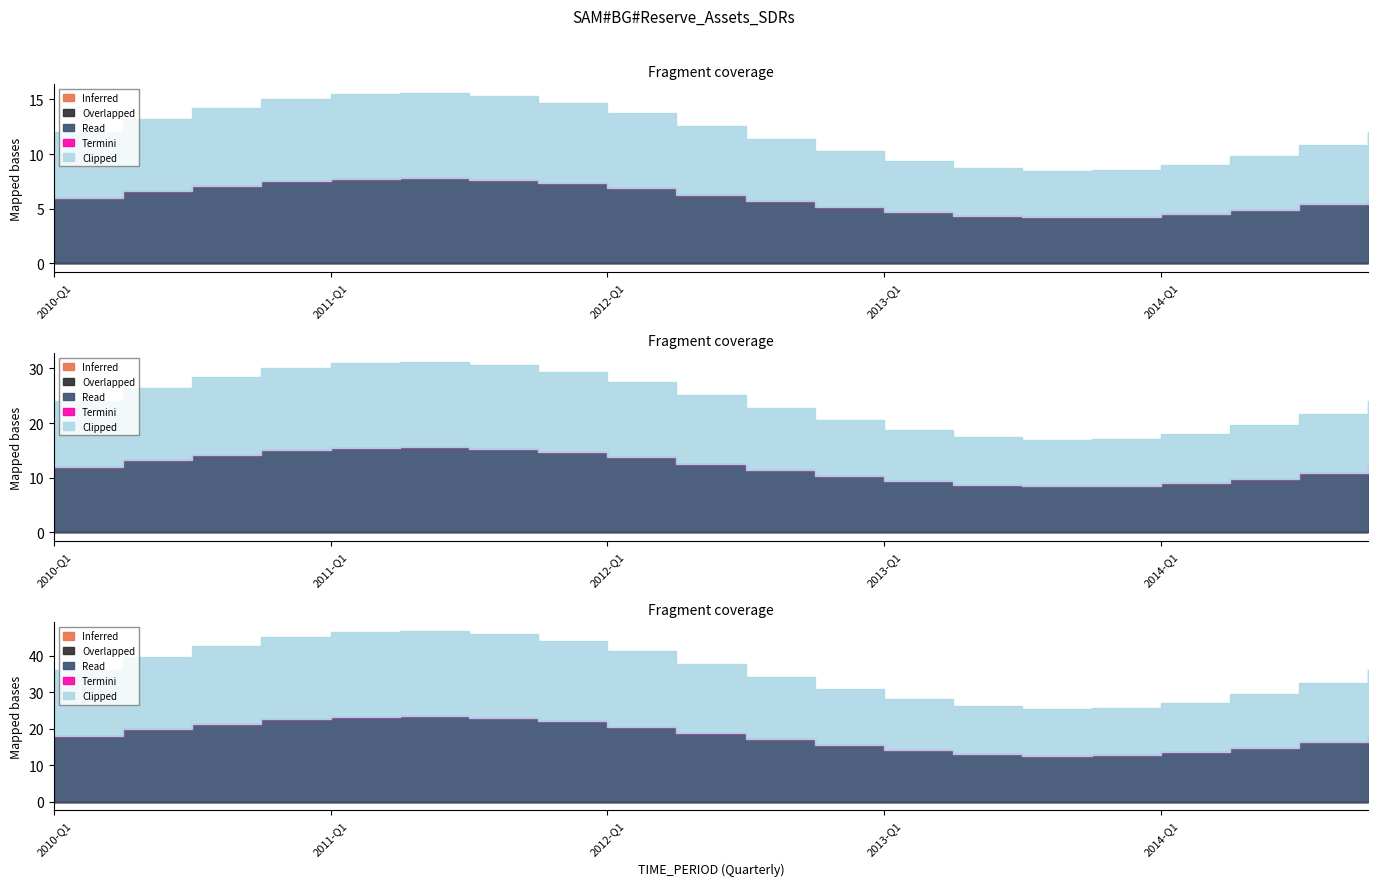

At which label does Inferred reach its peak?

2010-Q1